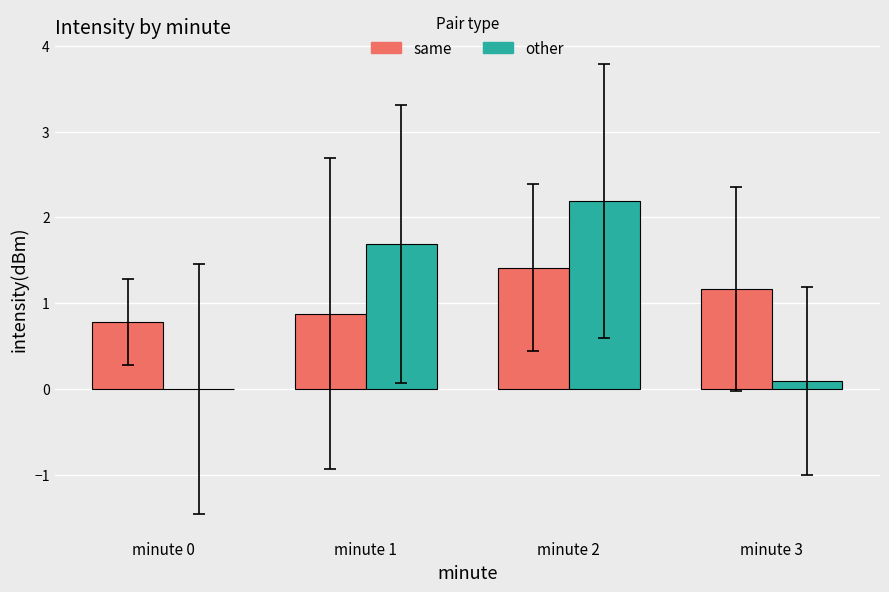

The other series shows 2.2 at minute 2. True or false?

True